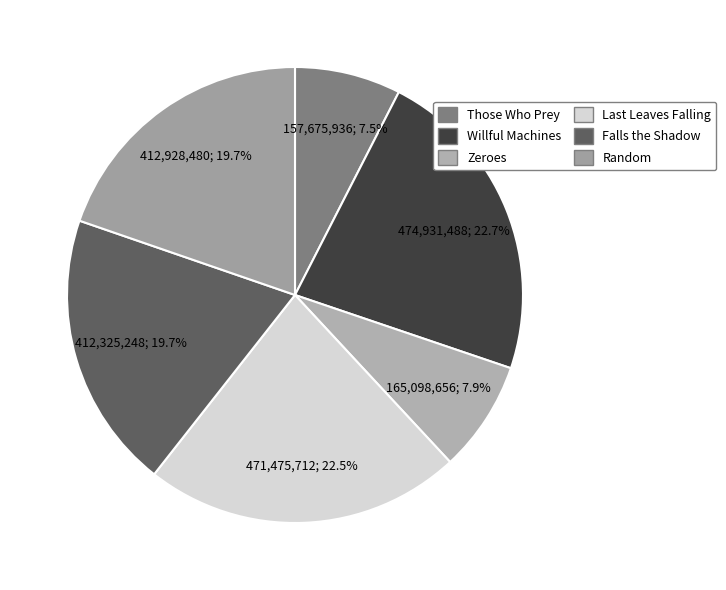

How much of the chart is everything except Falls the Shadow?

80.3%